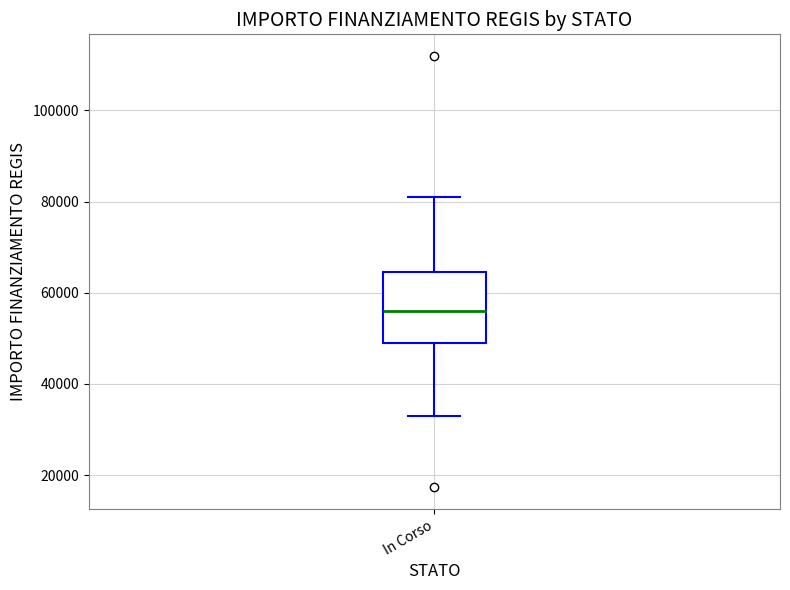

Transcribe this box plot: give where the median line is, the range the box spans, and where the two whiskers end, as read against the y-axis. The values are not printed on the chart, so give them approximately, as read against the axis.

median 56000, box 50000 to 64000, whiskers 32000 to 80000